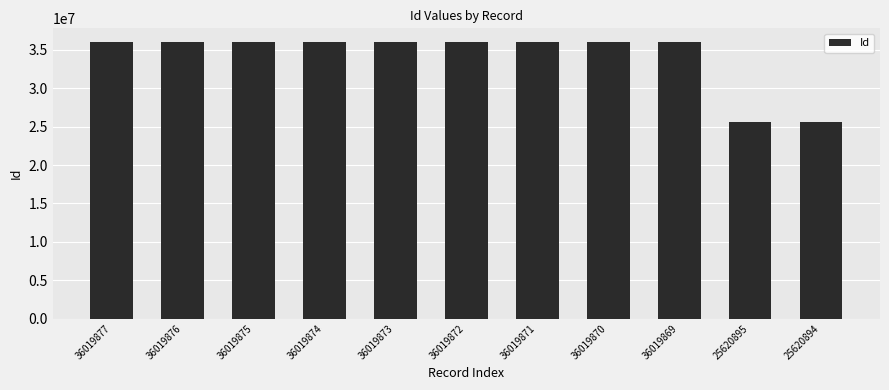

What is the difference between the maximum and minimum values?

10398983